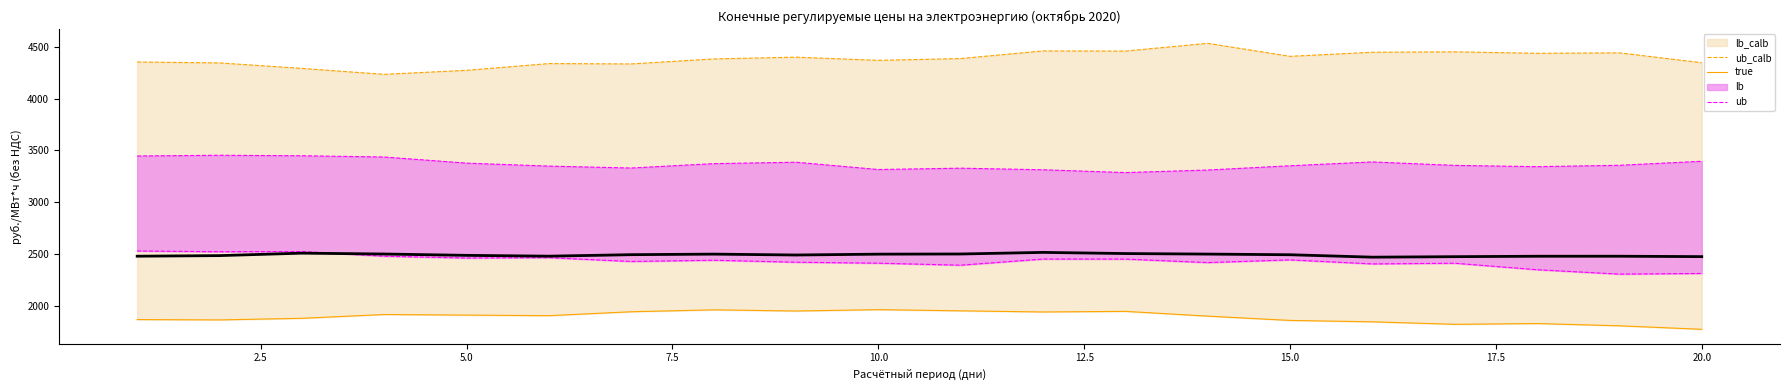

Which series has the largest total across all categories?

ub_calb